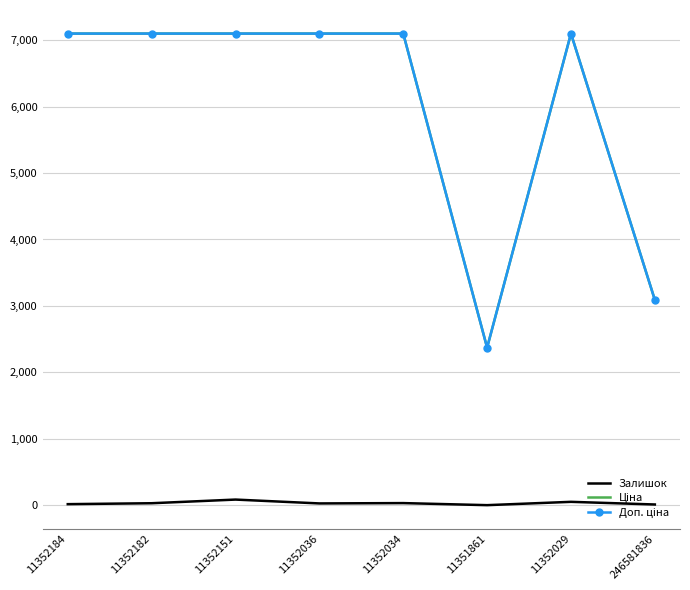

True or false: Залишок has a value of 2.0 at 11351861.

True